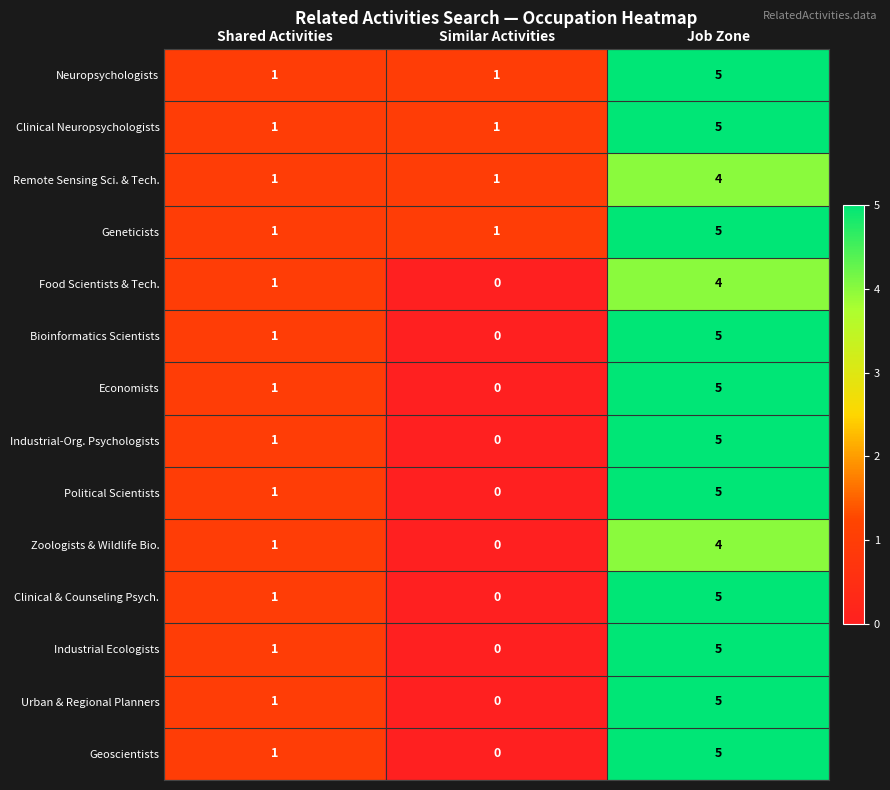

What is the total value across all series at Shared Activities?

14